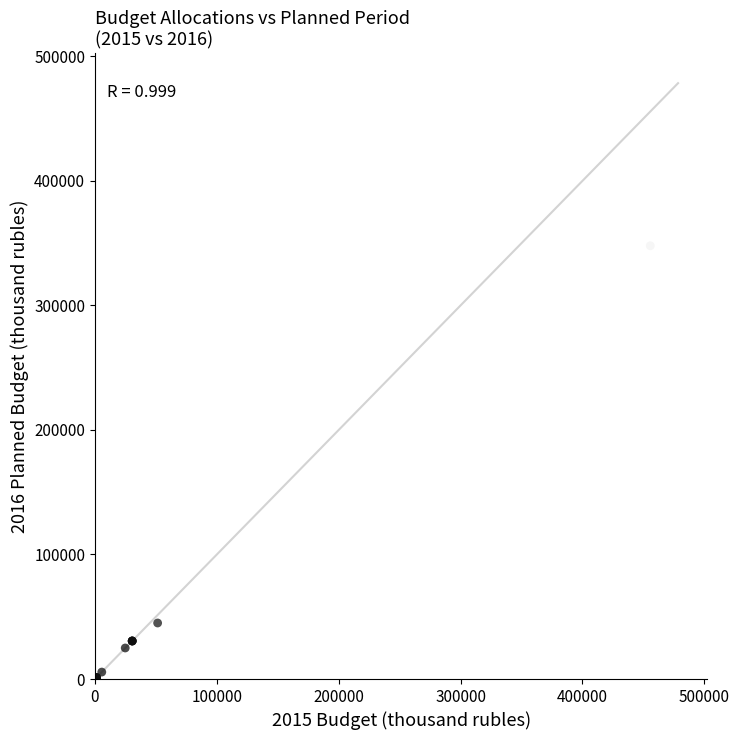

What Y value in the scatter plot is closest to 173943?

44996.8